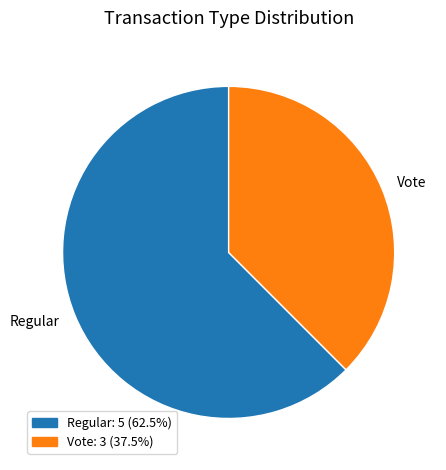

Between Vote and Regular, which is larger?

Regular